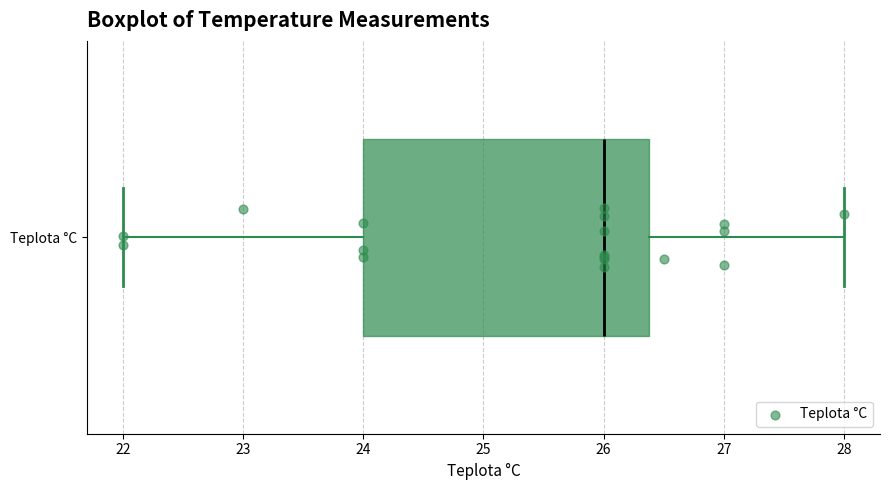

Read this box plot against the x-axis: the position of the median line, the range covered by the box, and the ends of both whiskers. The values are not printed on the chart, so give them approximately, as read against the axis.

median 26.0, box 24.0 to 26.4, whiskers 22.0 to 28.0